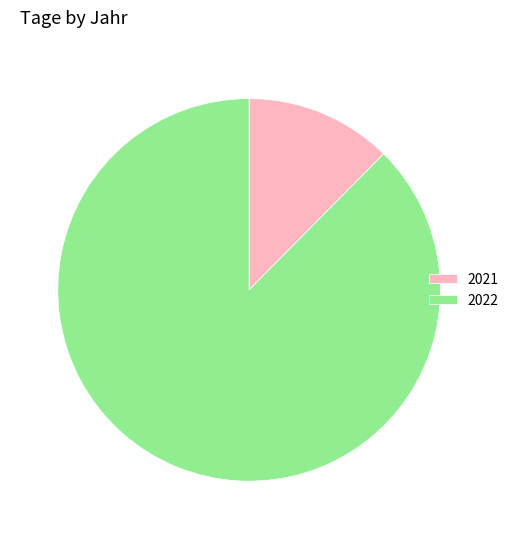

Between 2022 and 2021, which is larger?

2022